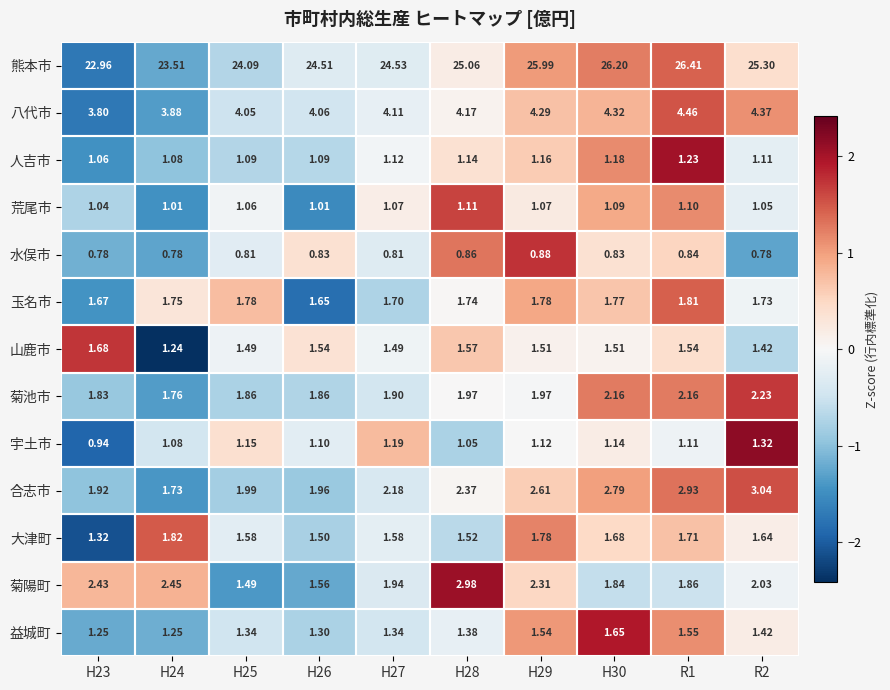

How many distinct data groups are displayed?

13